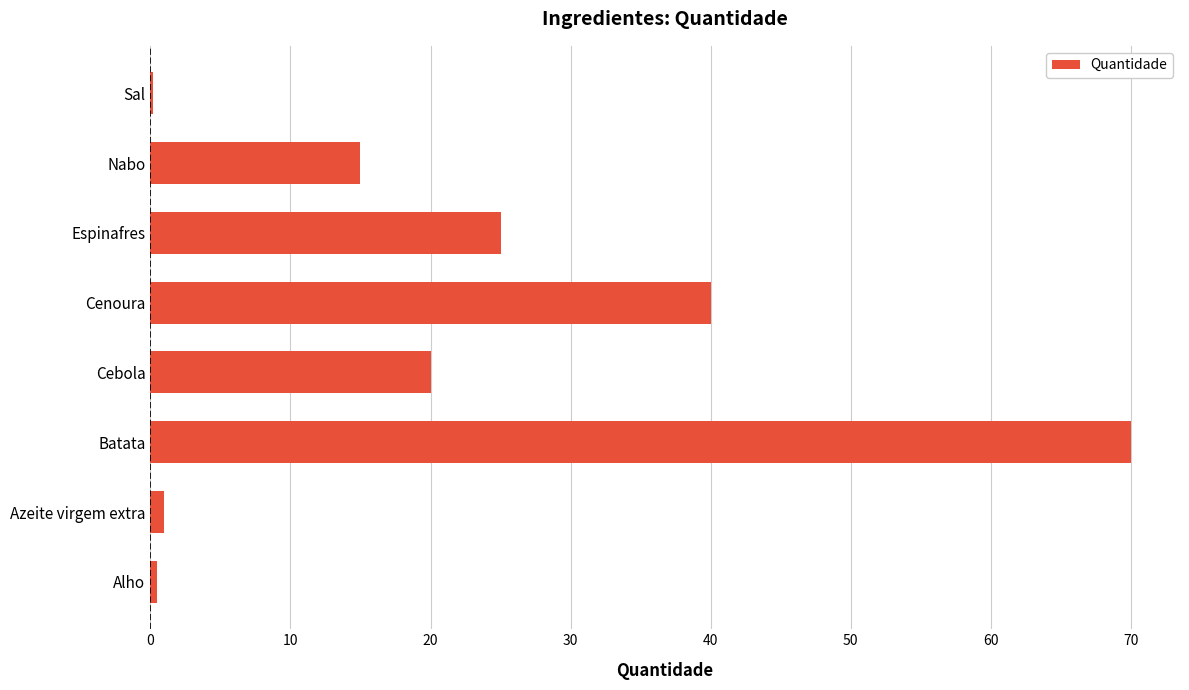

Where is the data nearest to the value 35?

Cenoura